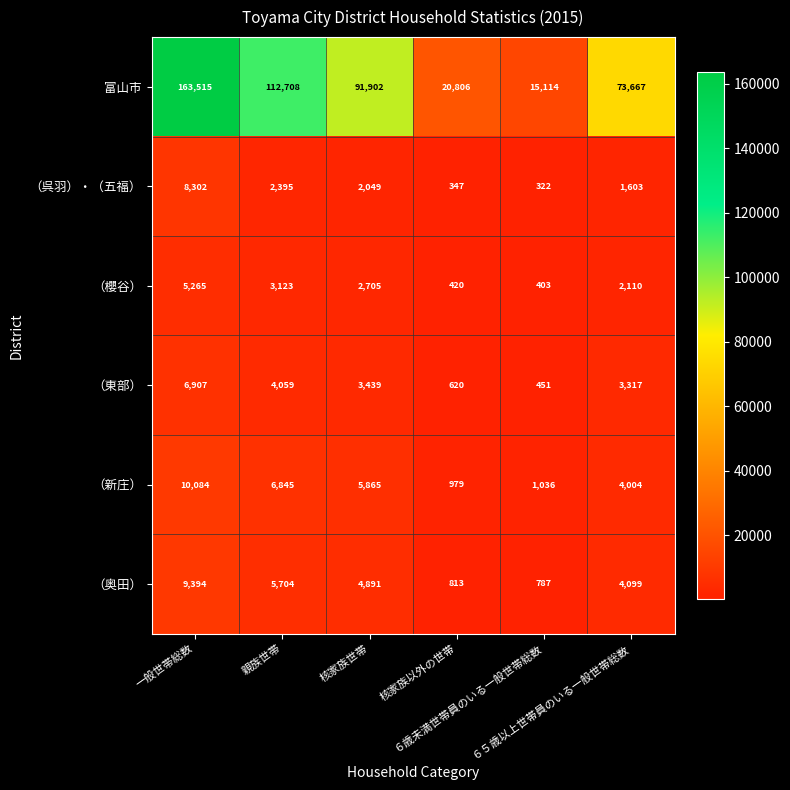

At how many categories does at least one series exceed 82952?

3